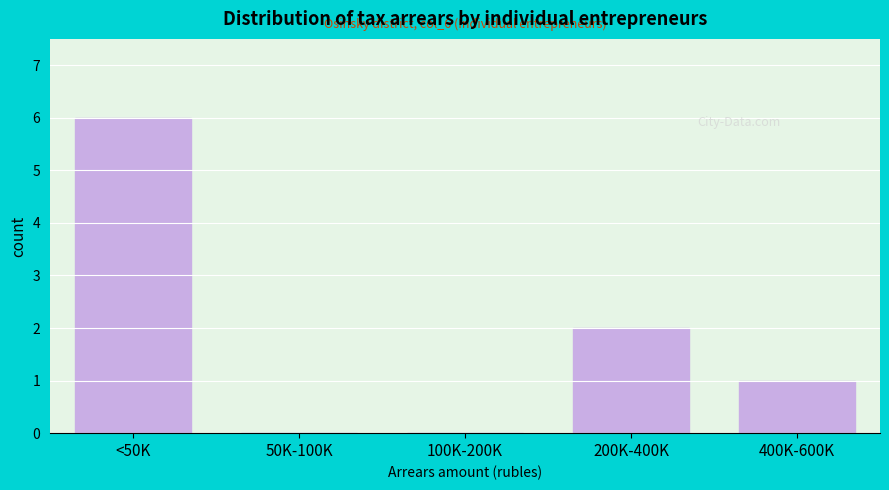

Reading right to left, list all the values displayed in this chart.

400K-600K=1	200K-400K=2	100K-200K=0	50K-100K=0	<50K=6